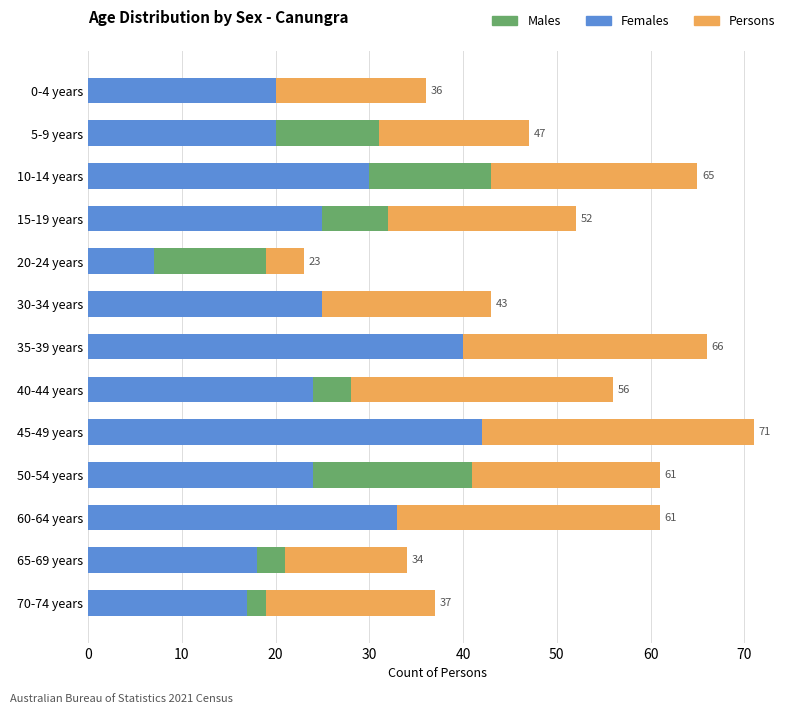

What is the maximum value for Females?

42